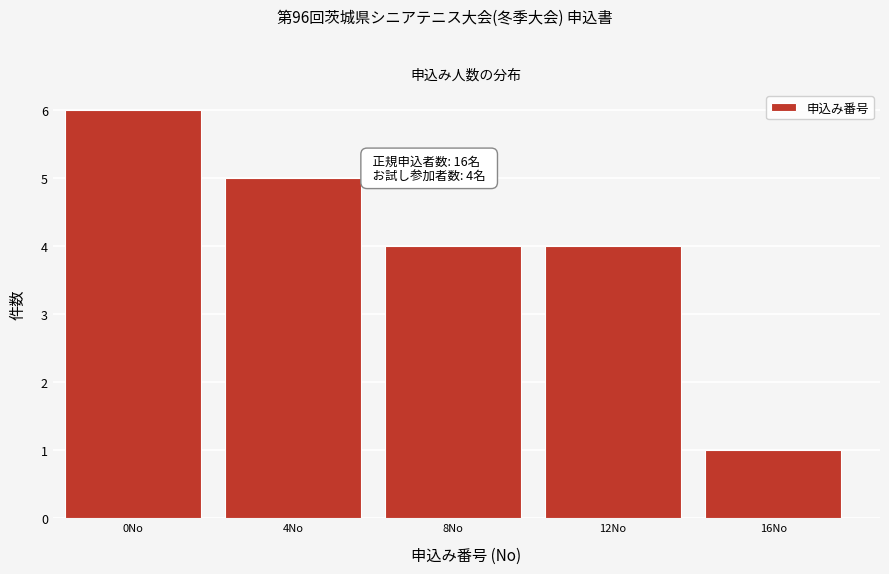

Reading right to left, list all the values displayed in this chart.

16No=1	12No=4	8No=4	4No=5	0No=6